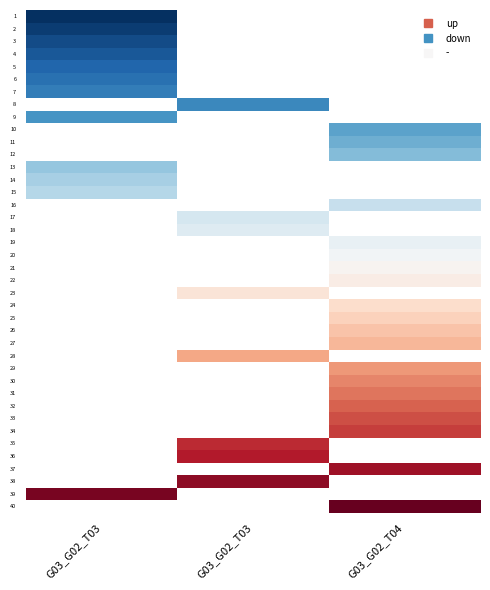

List the series in order of their overall mean, highest first.

1, 2, 3, 4, 5, 6, 7, 8, 9, 10, 11, 12, 13, 14, 15, 16, 17, 18, 19, 20, 21, 22, 23, 24, 25, 26, 27, 28, 29, 30, 31, 32, 33, 34, 35, 36, 37, 38, 39, 40